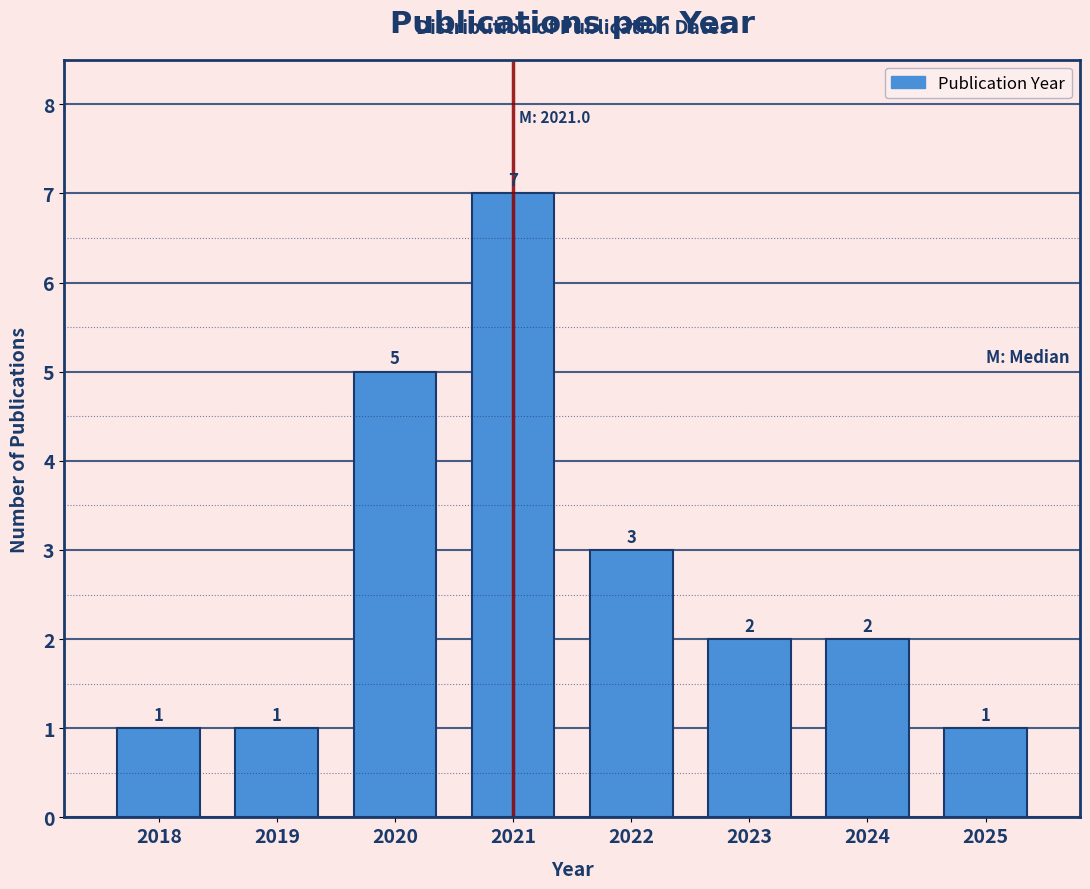

Reading left to right, extract all data points from this chart.

1	1	5	7	3	2	2	1